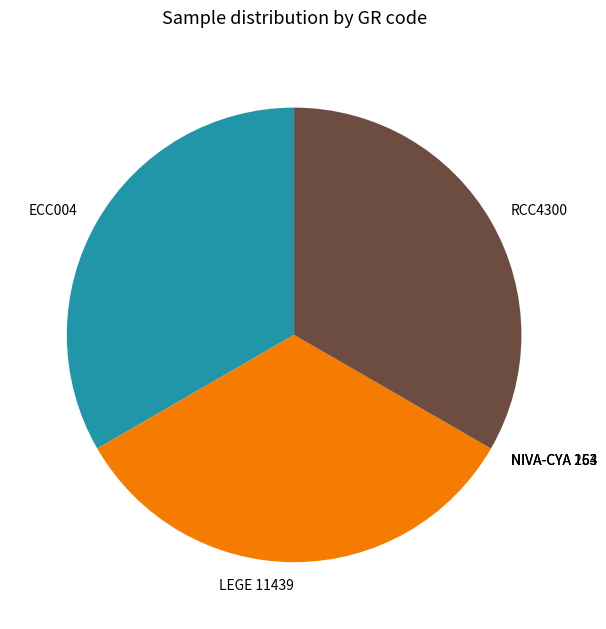

Is it true that ECC004 is 33% of the pie?

True